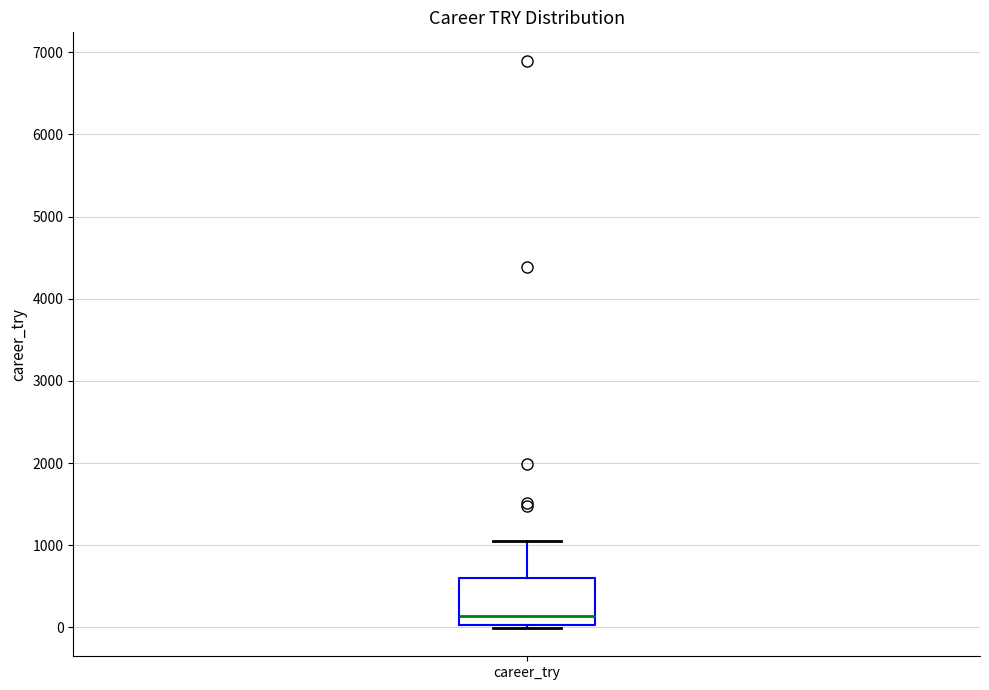

Where is the lower edge of the box for career_try on the y-axis? The values are not printed on the chart, so give them approximately, as read against the axis.

0